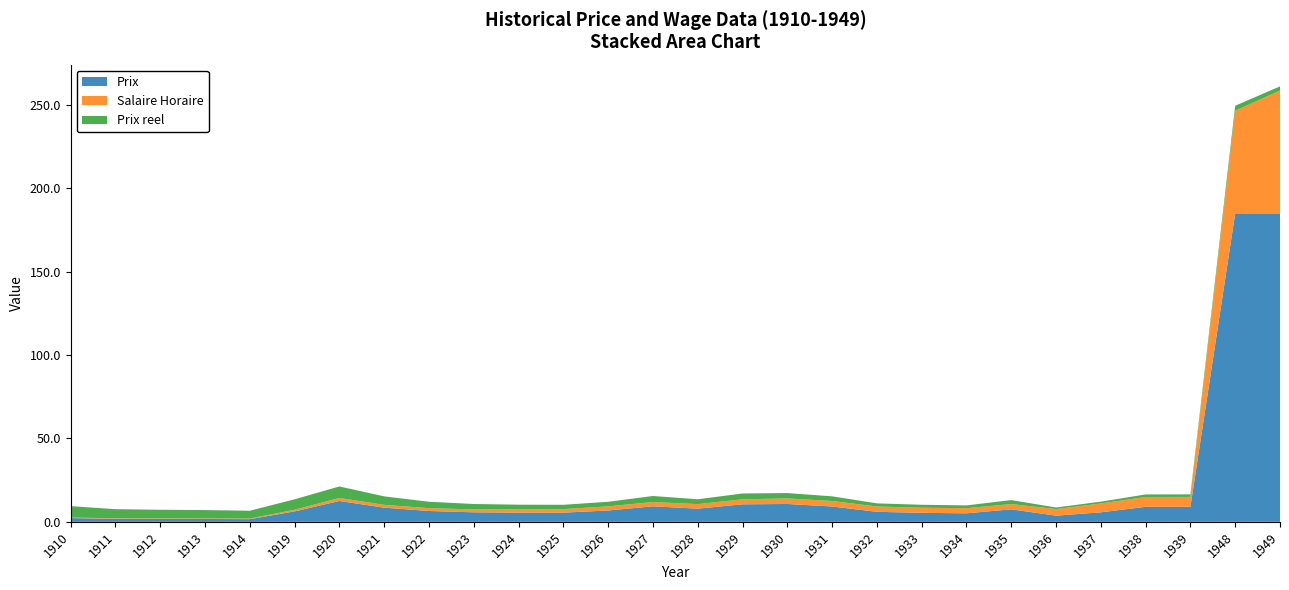

Reading right to left, extract all data points from this chart.

Prix: 185.0	185.0	9.0	9.0	5.7	3.7	7.5	5.1	5.4	6.0	9.2	10.7	10.5	7.9	9.3	6.8	5.5	5.5	5.7	6.5	8.5	12.5	6.2	1.6	1.7	1.8	1.8	2.2
Salaire Horaire: 73.7	61.6	6.0	5.9	5.3	4.0	3.1	3.1	3.1	3.2	3.3	3.3	3.0	2.7	2.6	2.5	2.1	1.9	1.8	1.7	1.7	1.8	1.0	0.3	0.3	0.3	0.3	0.3
Prix reel: 2.5	3.0	1.5	1.5	1.1	0.9	2.4	1.6	1.8	1.9	2.8	3.2	3.5	2.9	3.6	2.8	2.6	2.8	3.2	3.8	5.1	6.9	6.2	4.7	5.0	5.1	5.5	6.8